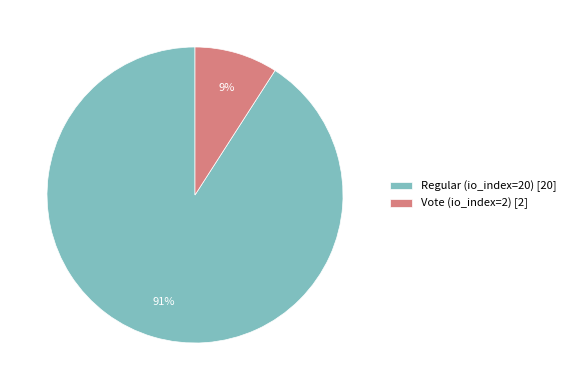

To the nearest percent, what is the combined percentage of Regular (io_index=20) and Vote (io_index=2)?

100%